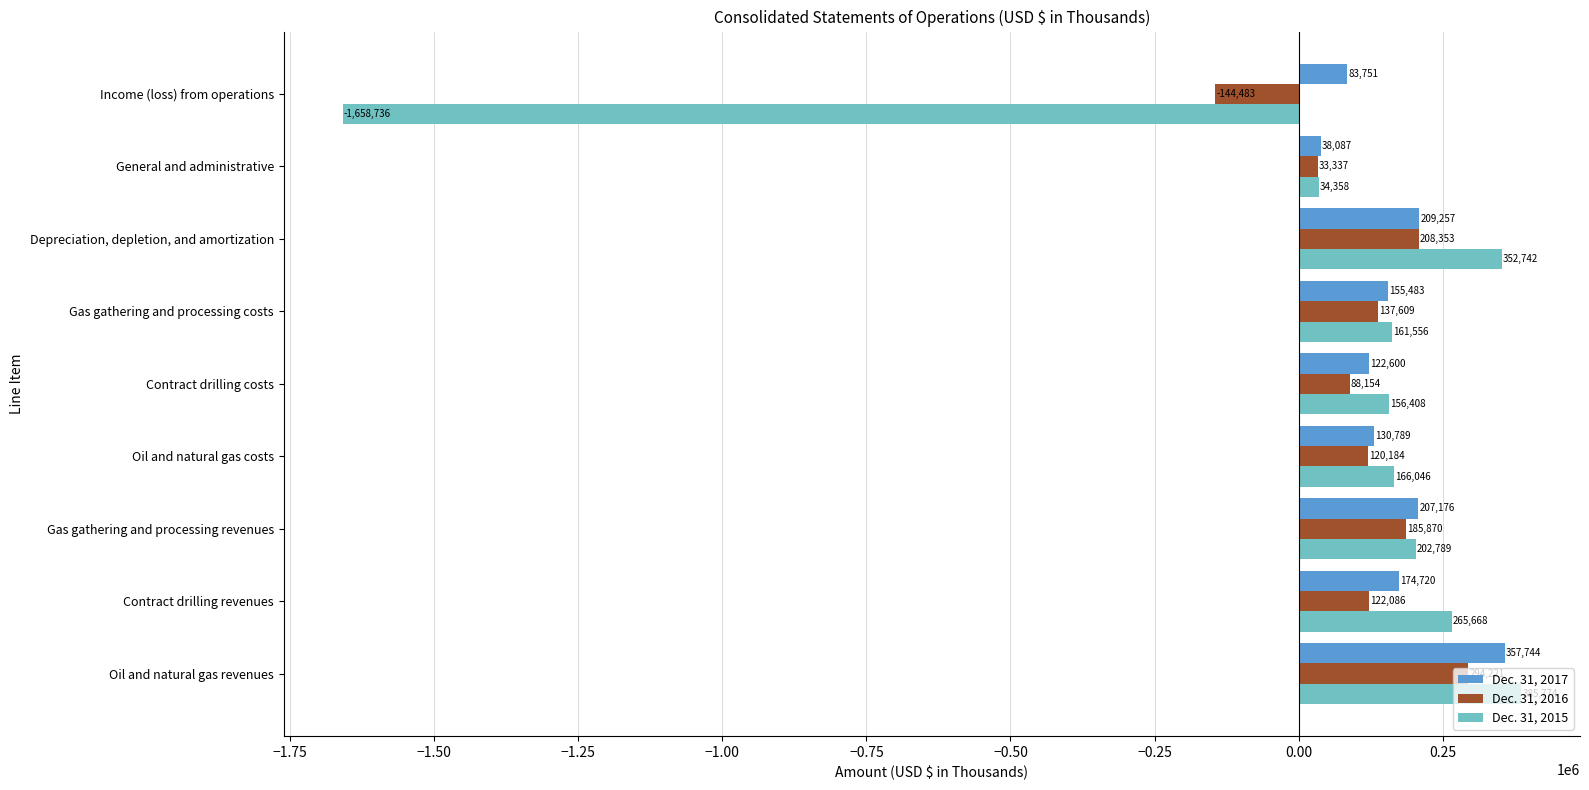

Which series has the largest total across all categories?

Dec. 31, 2017